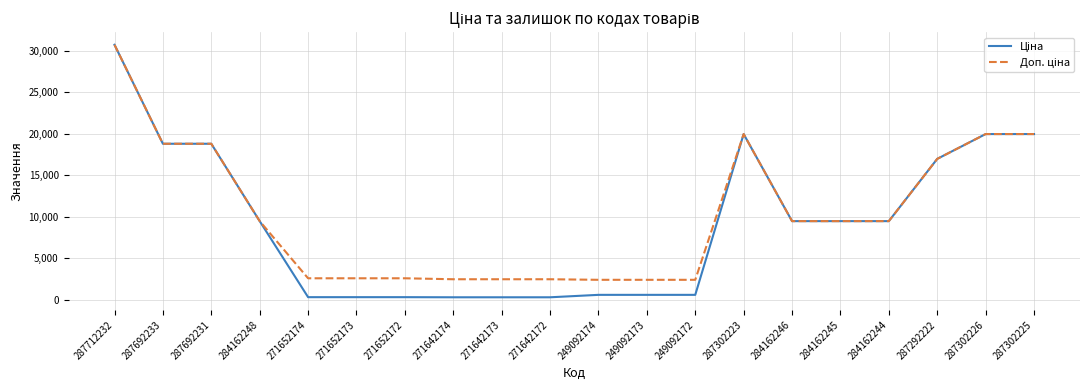

At how many categories does at least one series exceed 4223?

11